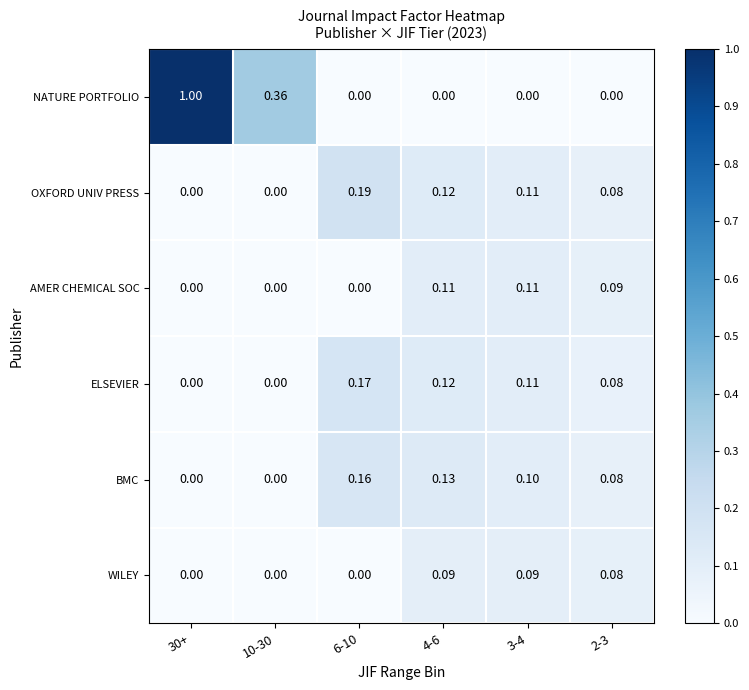

What is the spread (max minus min) of values at 30+?

1.0